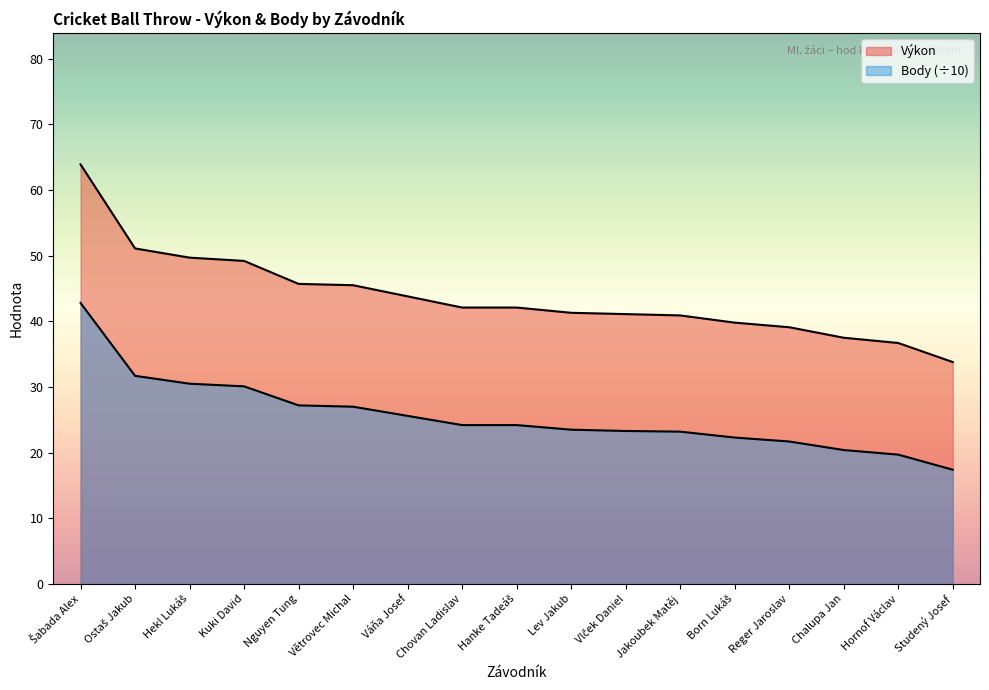

Reading left to right, what are all the values shown in this chart?

Výkon: 63.9	51.1	49.7	49.2	45.7	45.5	43.8	42.1	42.1	41.3	41.1	40.9	39.8	39.1	37.5	36.7	33.8
Body: 42.8	31.7	30.5	30.1	27.2	27.0	25.6	24.2	24.2	23.5	23.3	23.2	22.3	21.7	20.4	19.7	17.4